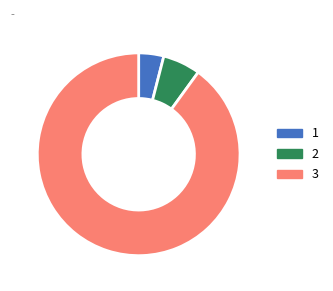

Do 1 and 2 together represent more than half of the pie?

No